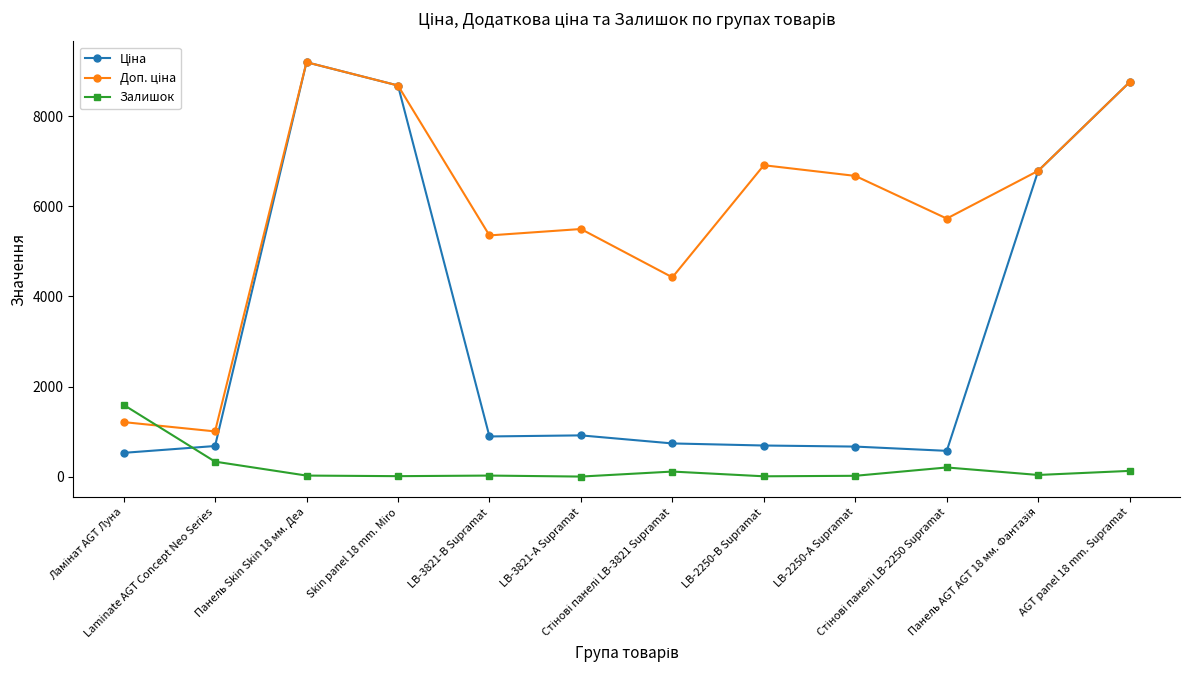

True or false: Залишок has a value of 24.0 at LB-3821-В Supramat.

True